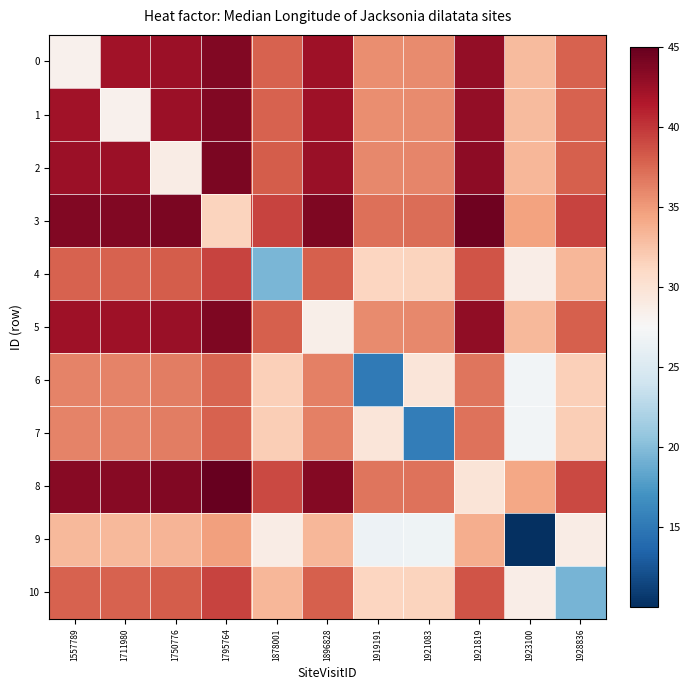

At how many categories does at least one series exceed 39?

8